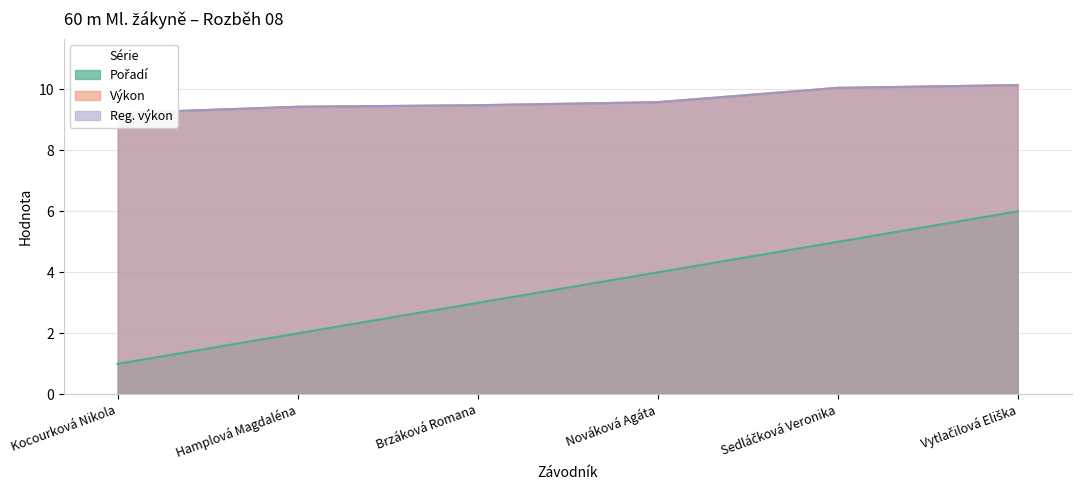

Reading left to right, what are all the values shown in this chart?

Pořadí: Kocourková Nikola=1.0	Hamplová Magdaléna=2.0	Brzáková Romana=3.0	Nováková Agáta=4.0	Sedláčková Veronika=5.0	Vytlačilová Eliška=6.0
Výkon: Kocourková Nikola=9.2	Hamplová Magdaléna=9.4	Brzáková Romana=9.5	Nováková Agáta=9.6	Sedláčková Veronika=10.1	Vytlačilová Eliška=10.1
Reg. výkon: Kocourková Nikola=9.2	Hamplová Magdaléna=9.4	Brzáková Romana=9.5	Nováková Agáta=9.6	Sedláčková Veronika=10.1	Vytlačilová Eliška=10.1